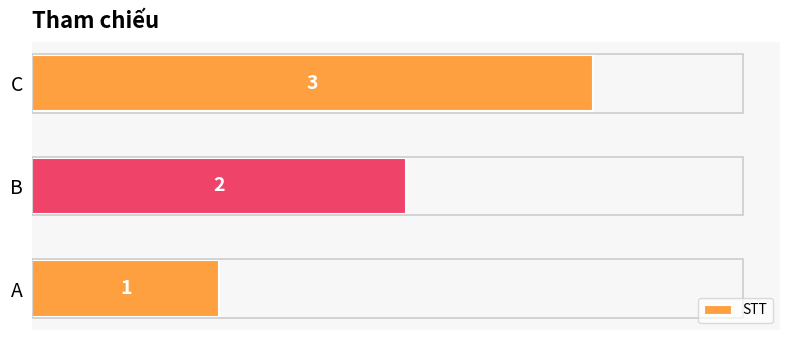

Approximately how many times larger is the value at A compared to B?

0.5